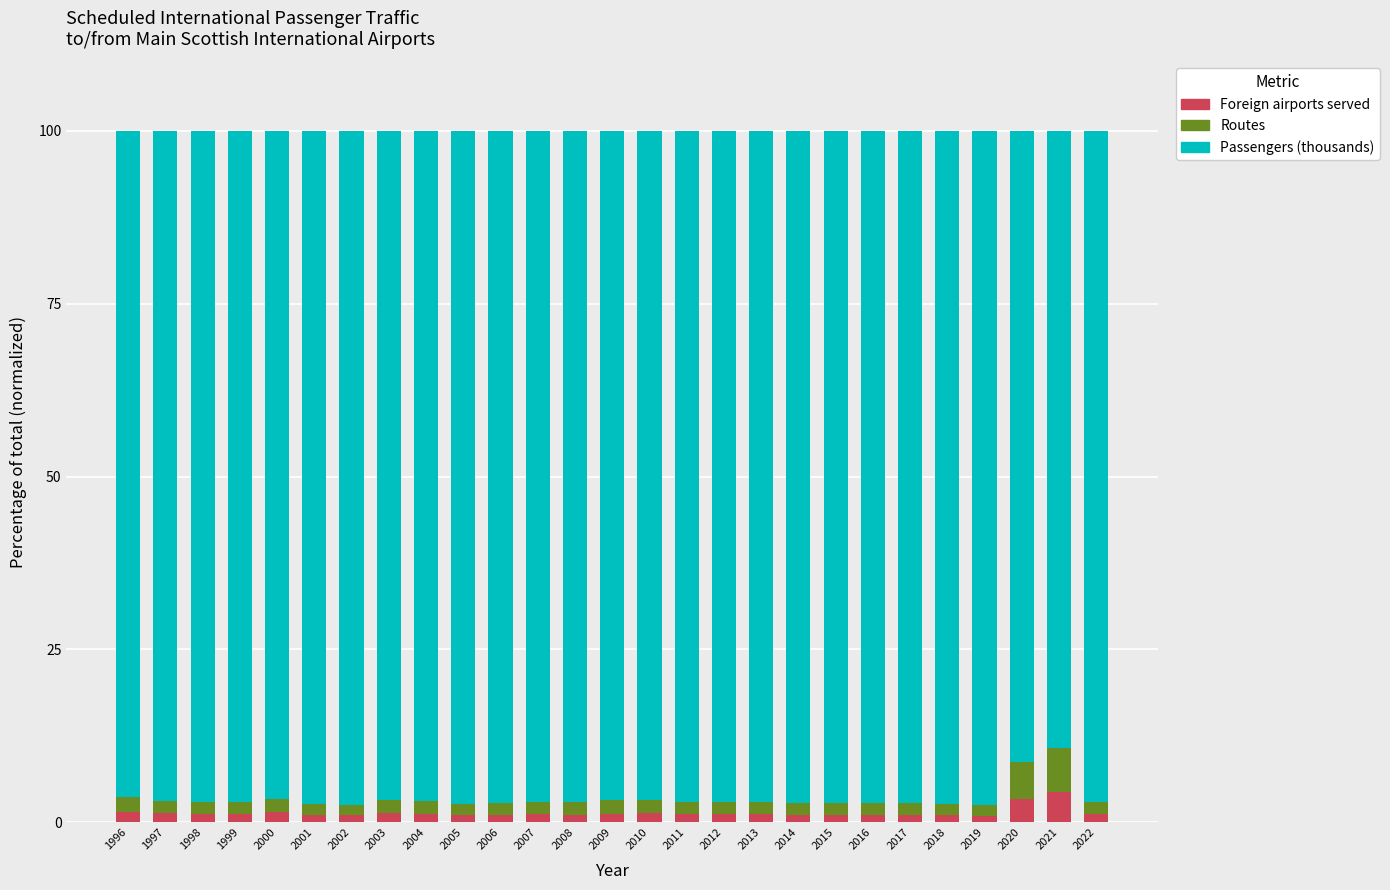

What is the maximum value for Foreign airports served?

4.4